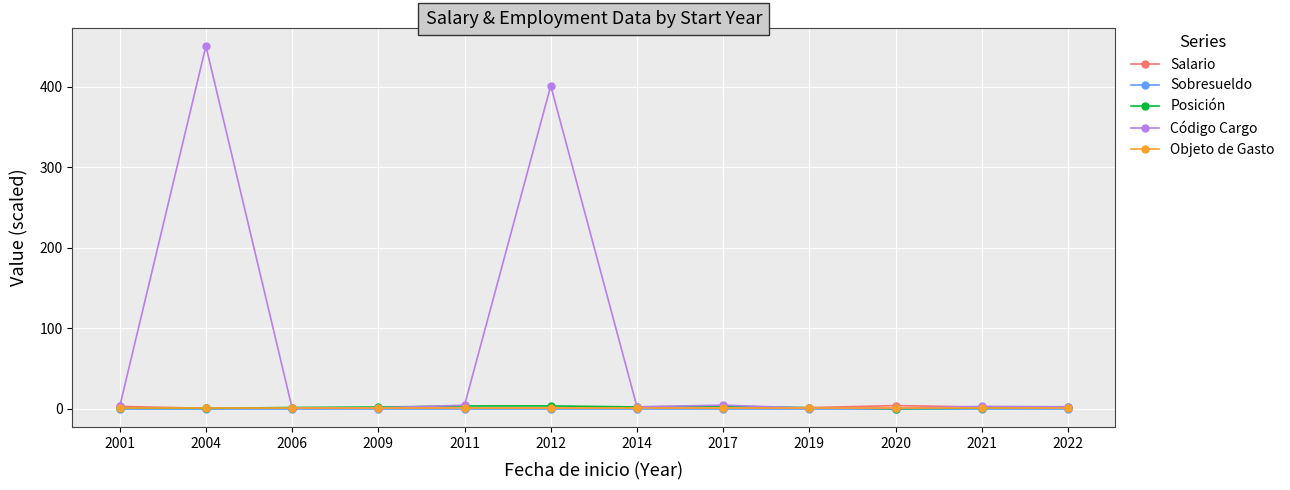

True or false: Código Cargo has more than 2 points higher than both neighbors.

True